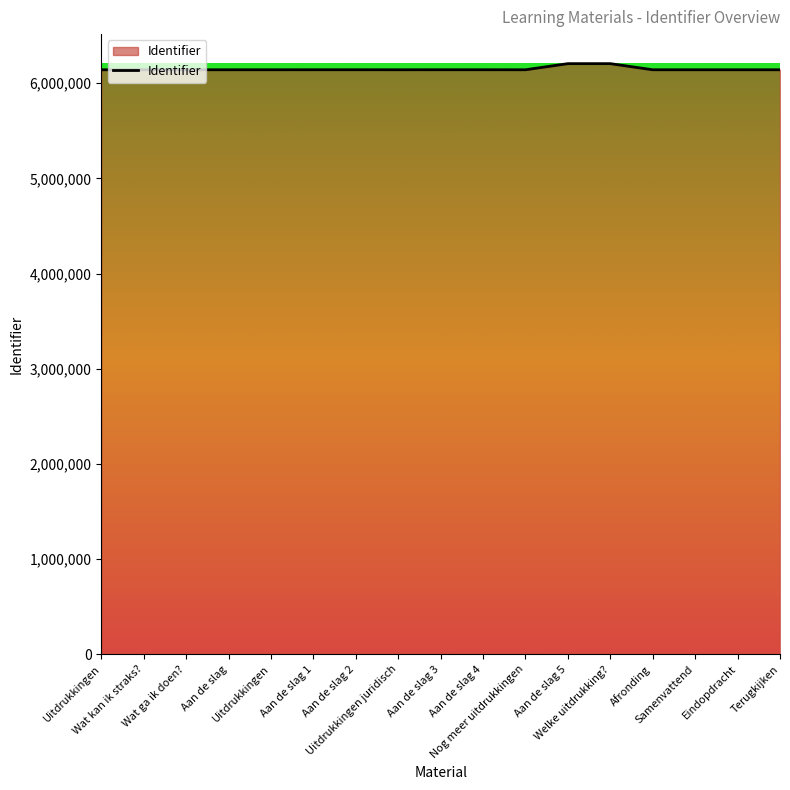

How many lines are shown in the chart?

1